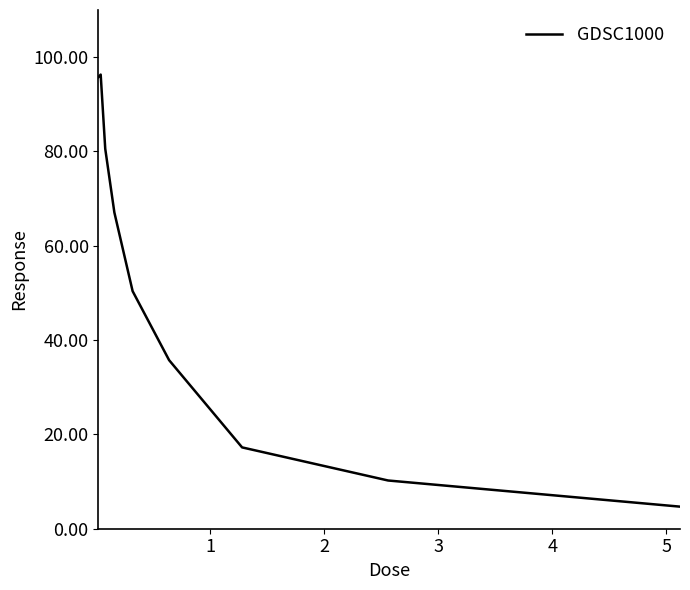

How many lines are shown in the chart?

1